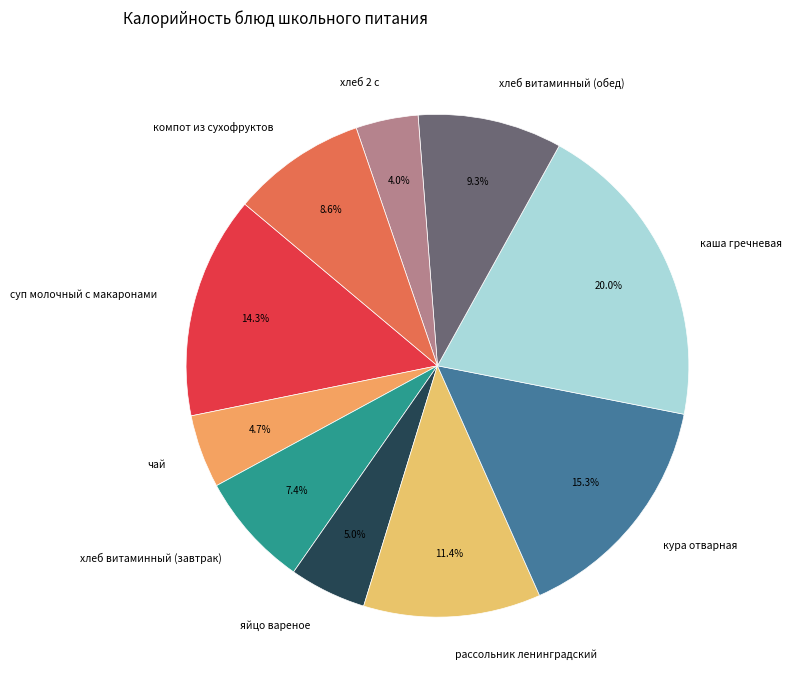

Which has a higher value, кура отварная or хлеб витаминный (обед)?

кура отварная